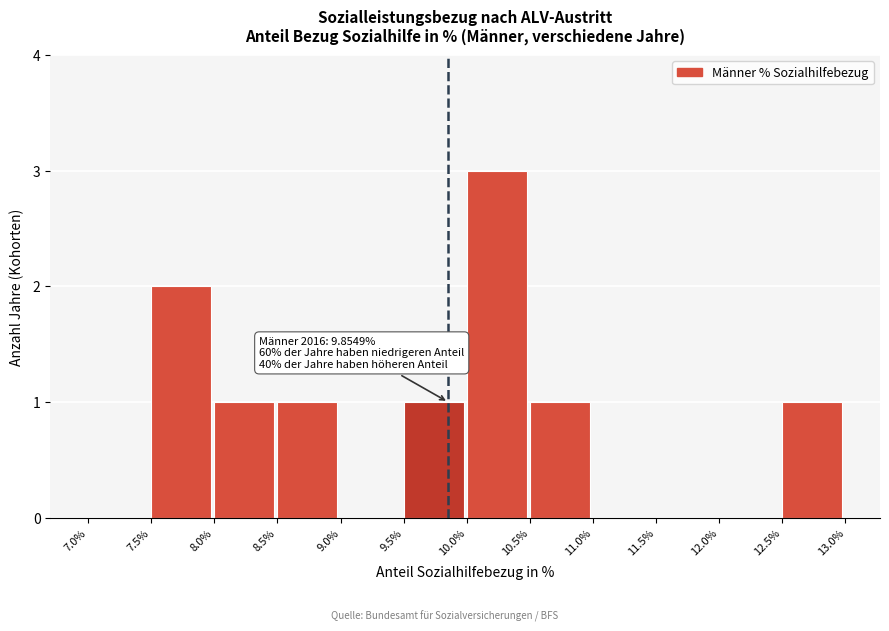

Over which range of the x-axis is the bar tallest?

10.0% to 10.5%